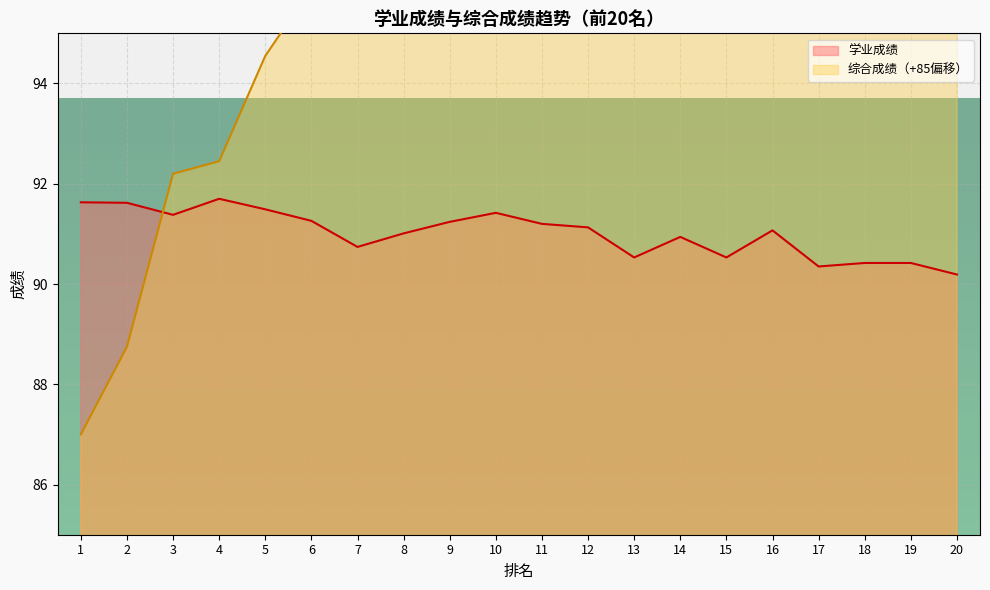

Rank the series by their maximum value, from lowest to highest.

学业成绩, 综合成绩